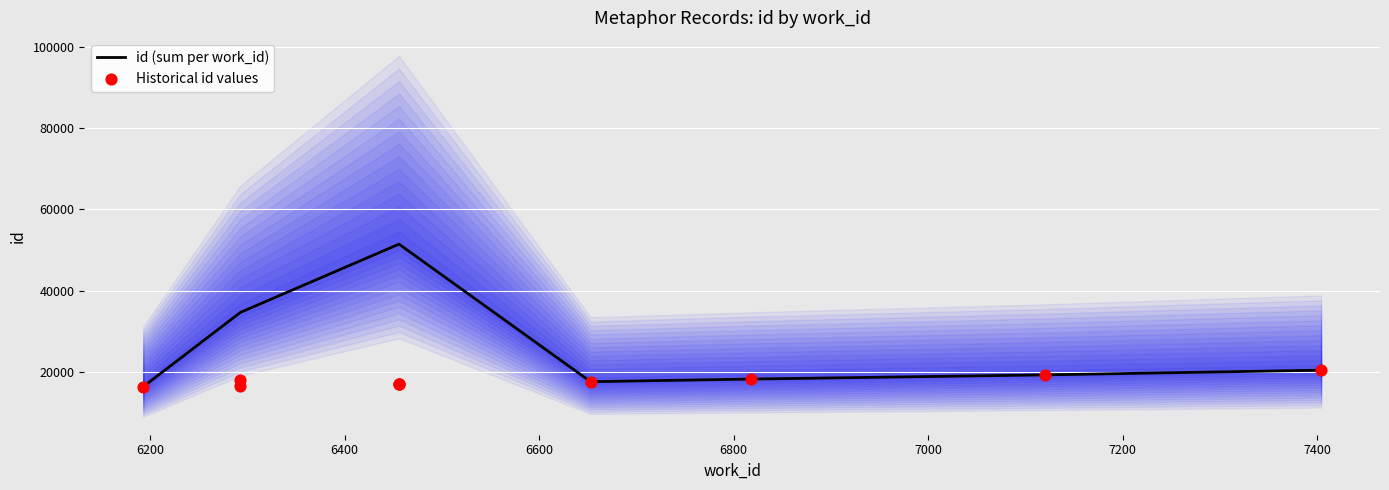

What is the minimum value for id (sum per work_id)?

16374